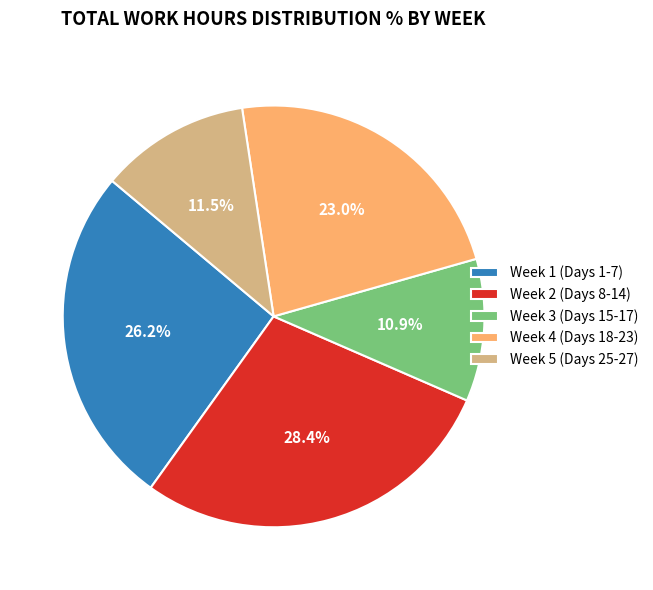

Which slice is the smallest?

Week 3 (Days 15-17)